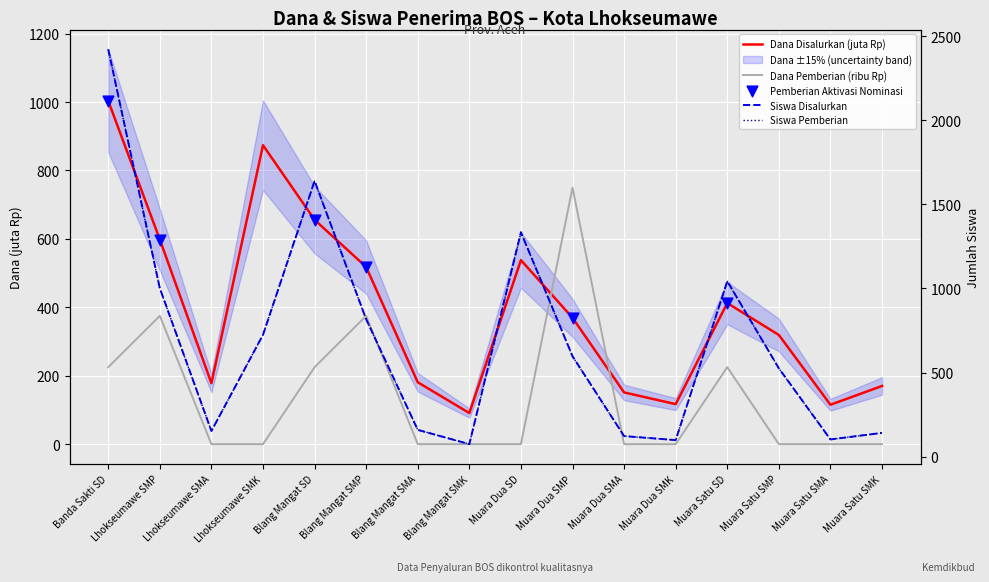

Which series reaches the minimum Y coordinate?

Dana Pemberian (ribu Rp)